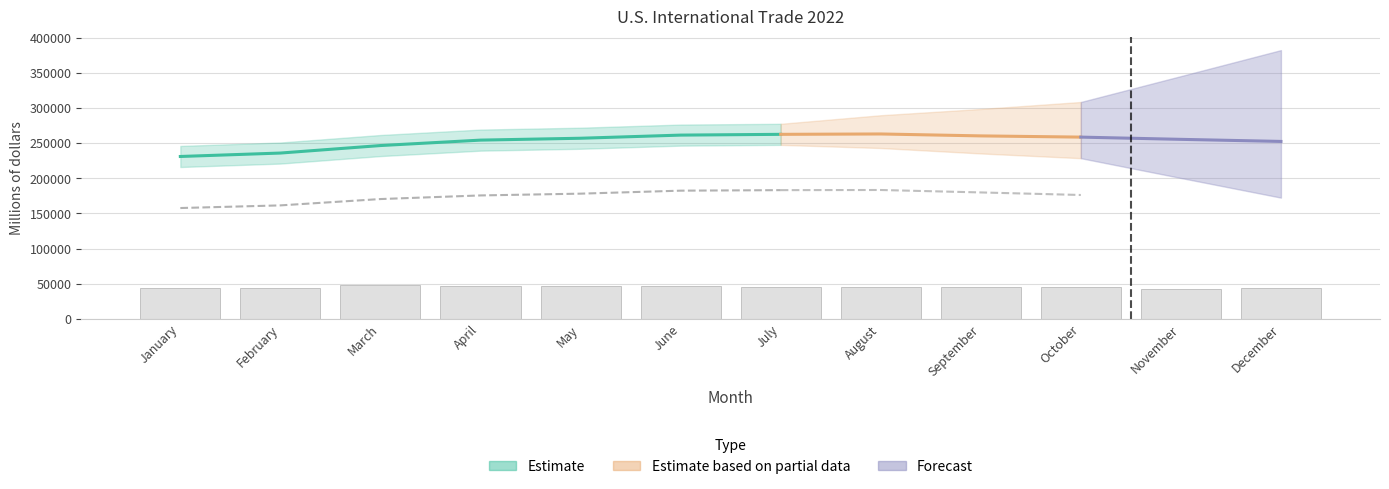

What is the difference between the maximum and minimum values in the Exports series?

32045